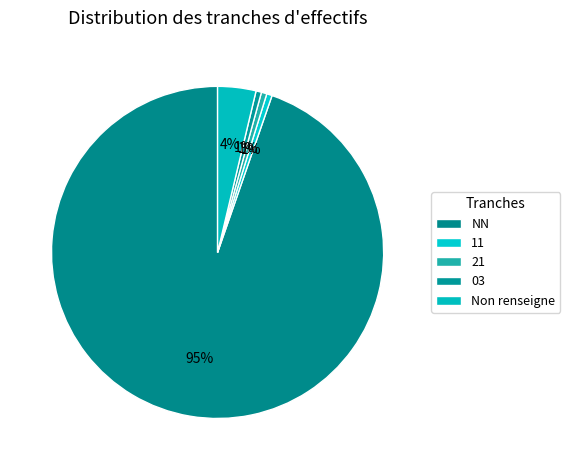

Which slice represents more than half of the pie?

NN